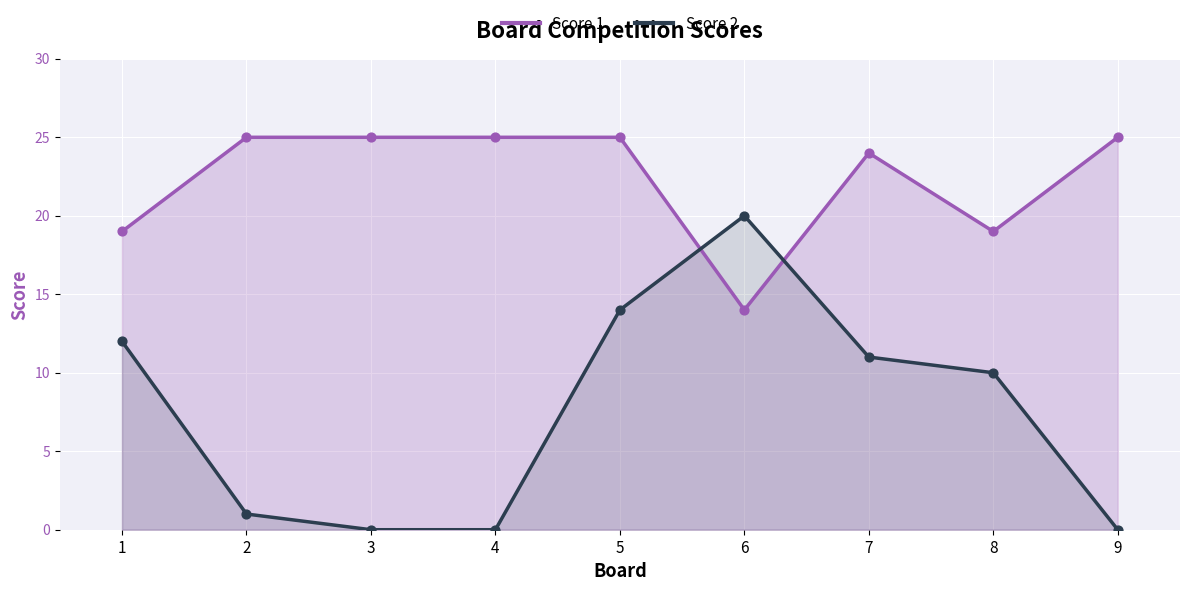

At which category is the sum across all series the highest?

5